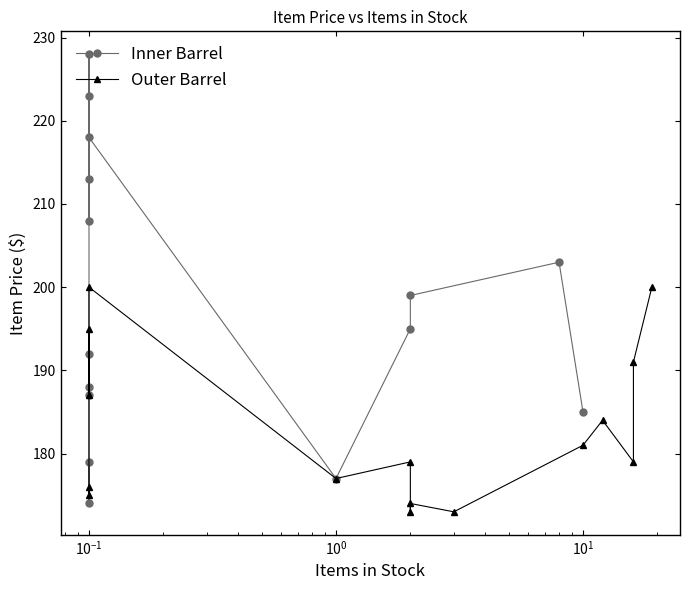

Which series has the widest spread of values?

Inner Barrel